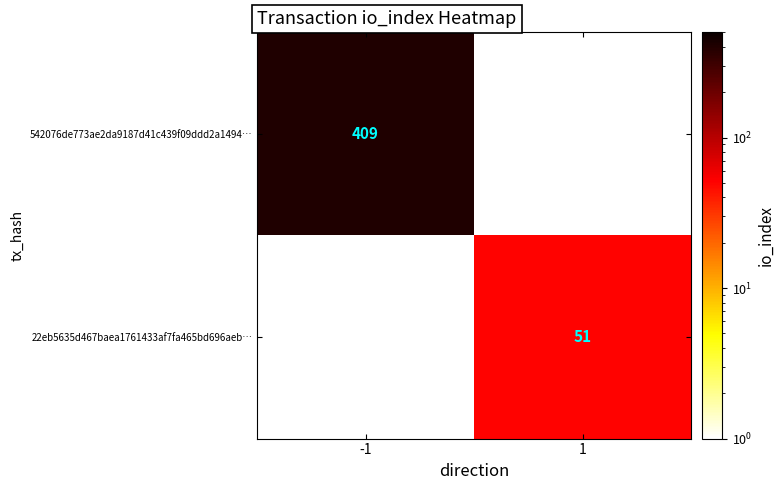

What is the total value across all series at -1?

409.1